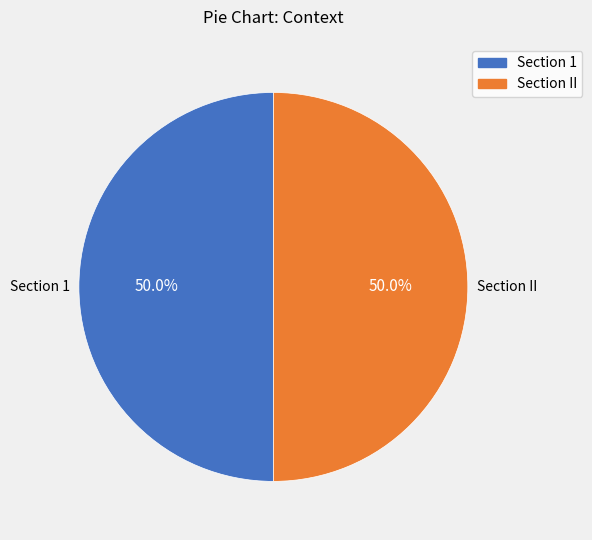

Is it true that Section 1 is 59% of the pie?

False